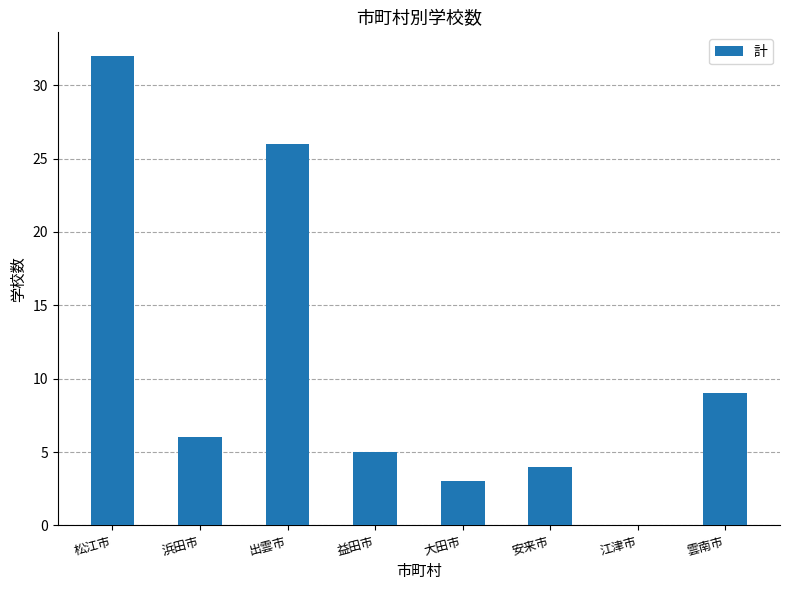

Is it true that the value at 安来市 is 6?

False